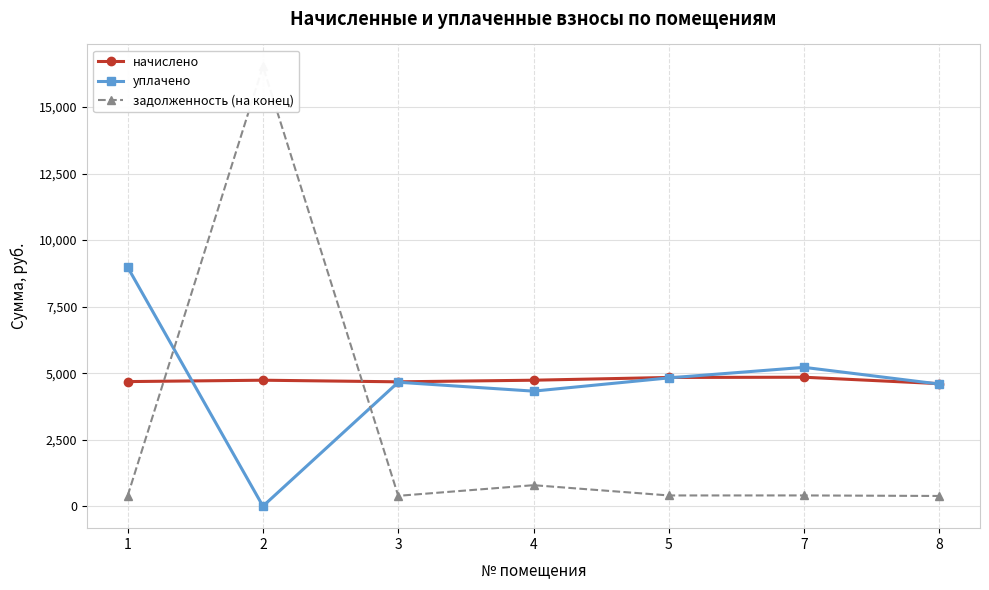

At how many categories does at least one series exceed 1450?

7